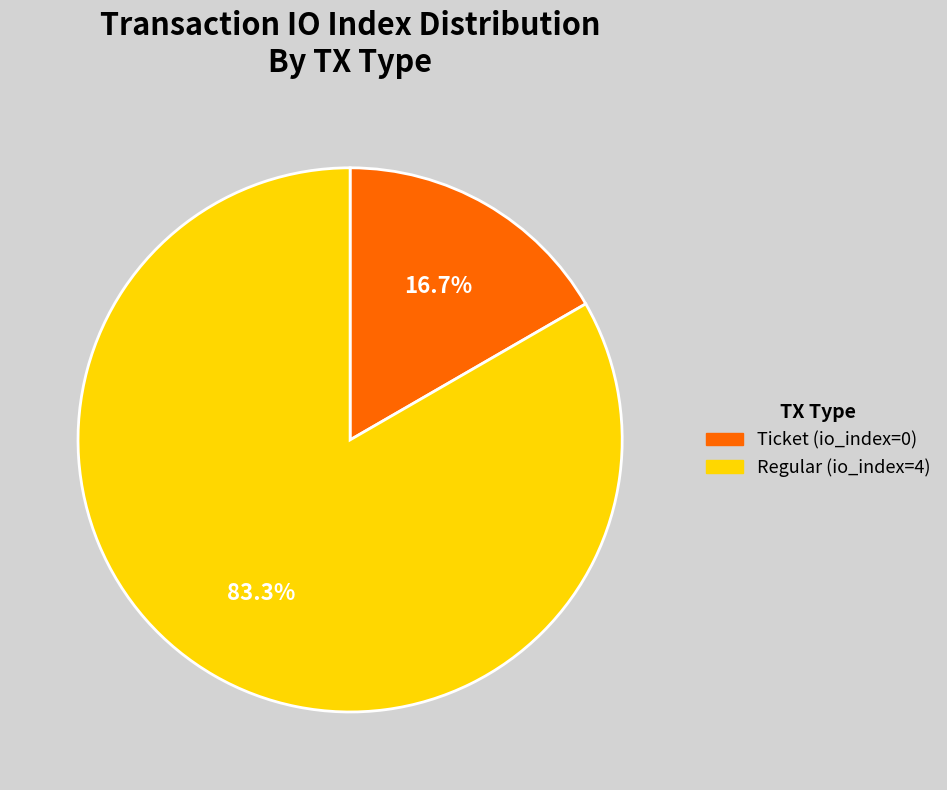

To the nearest percent, what is the average slice percentage?

50%